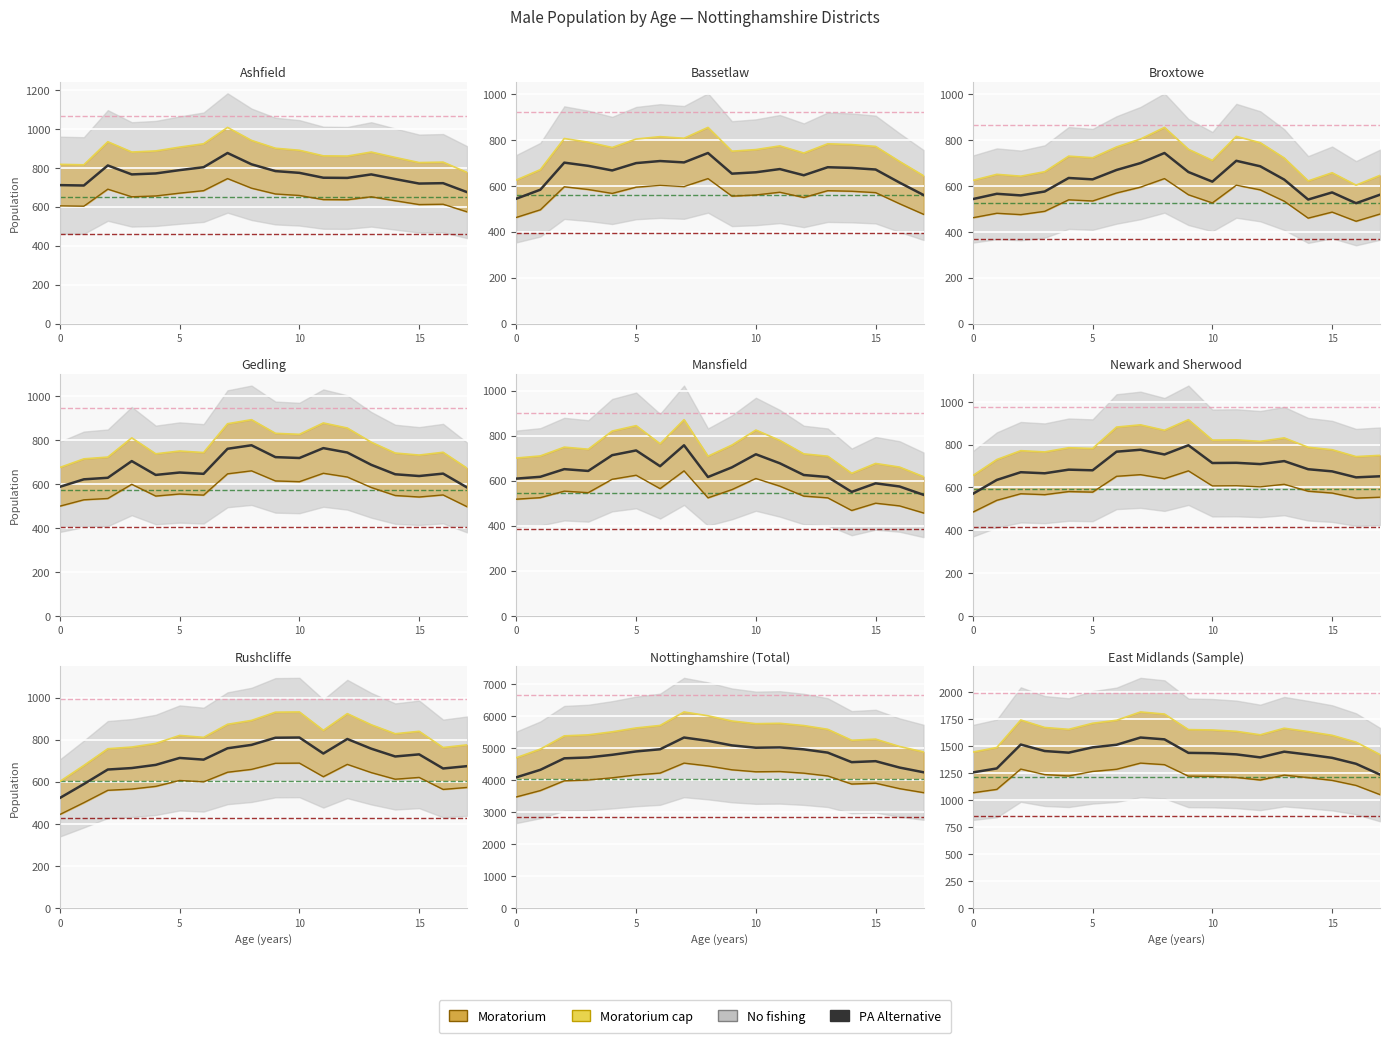

What is the label of the 11th point from the left?

10